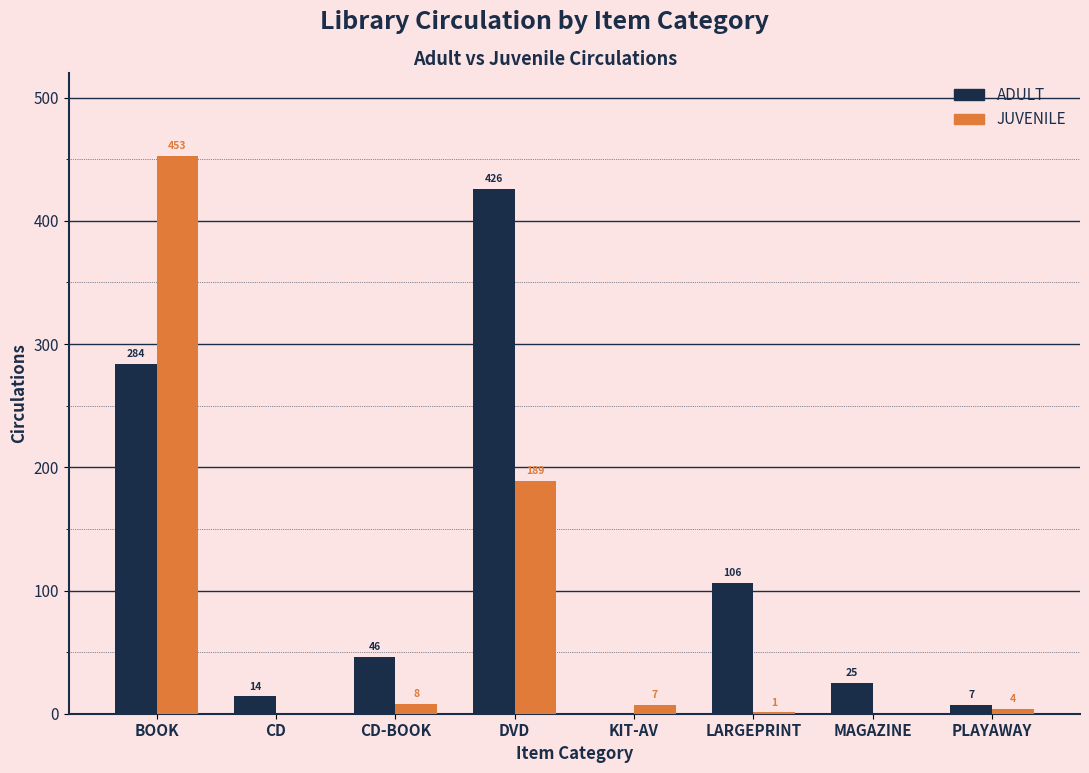

At which category is the sum across all series the highest?

BOOK